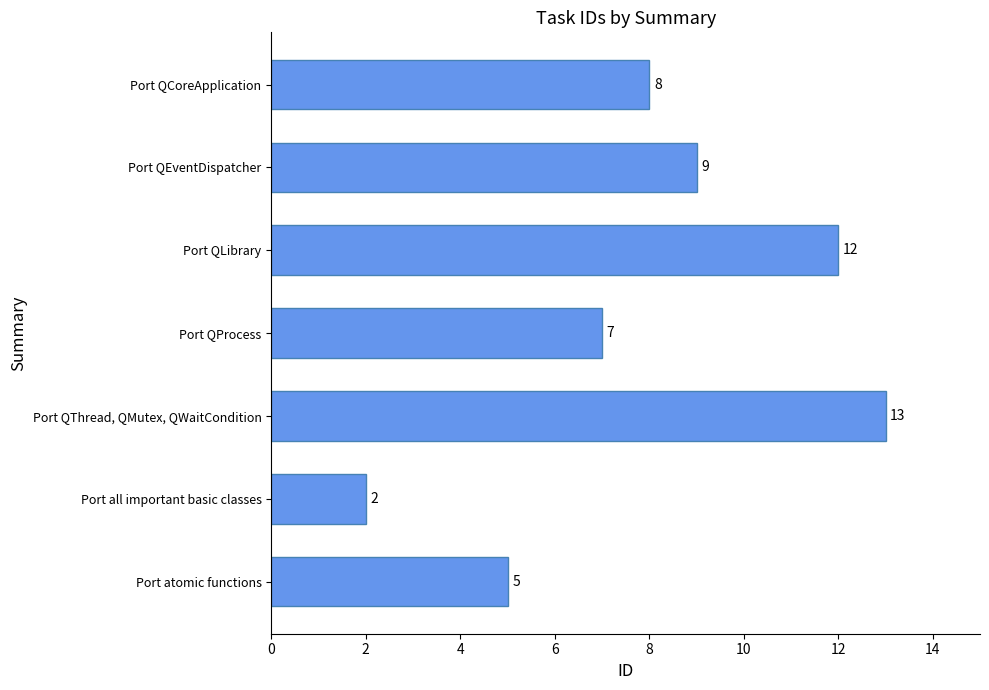

Approximately how many times larger is the value at Port QLibrary compared to Port QCoreApplication?

1.5